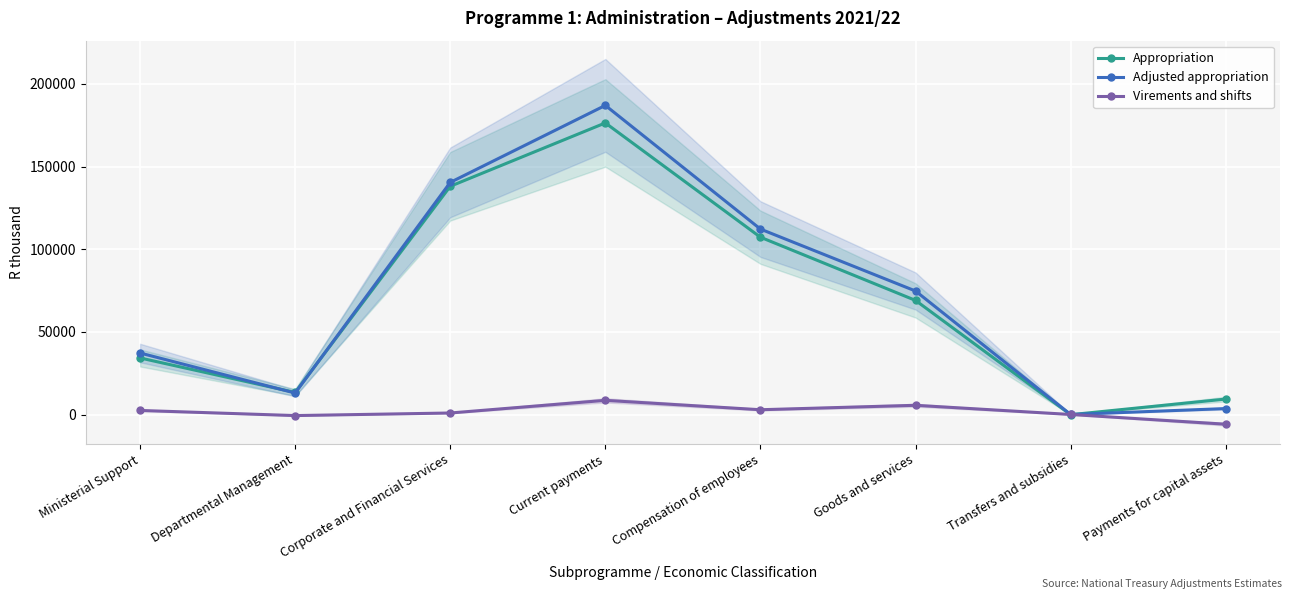

What value does the Virements and shifts series have at Transfers and subsidies, to the nearest 100?

100